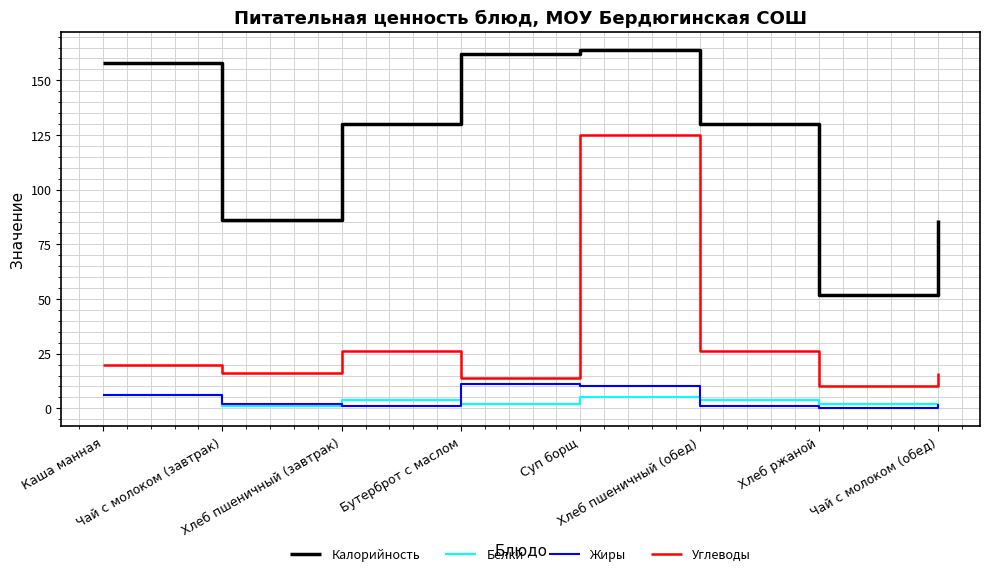

Which series has the largest total across all categories?

Калорийность